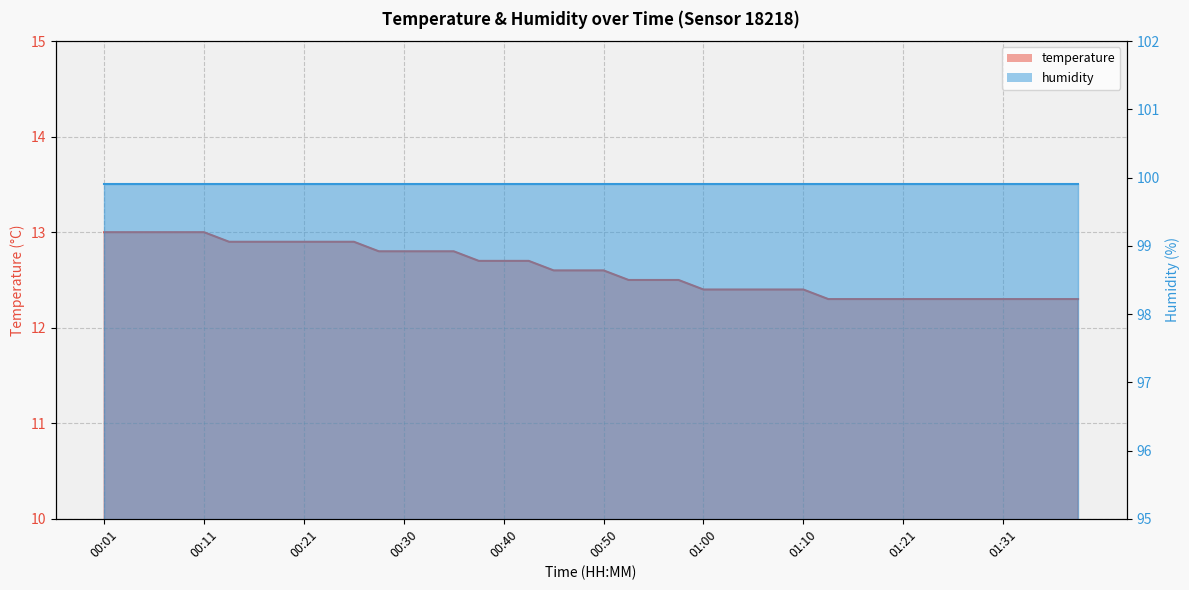

How many values are between 12 and 13?

40